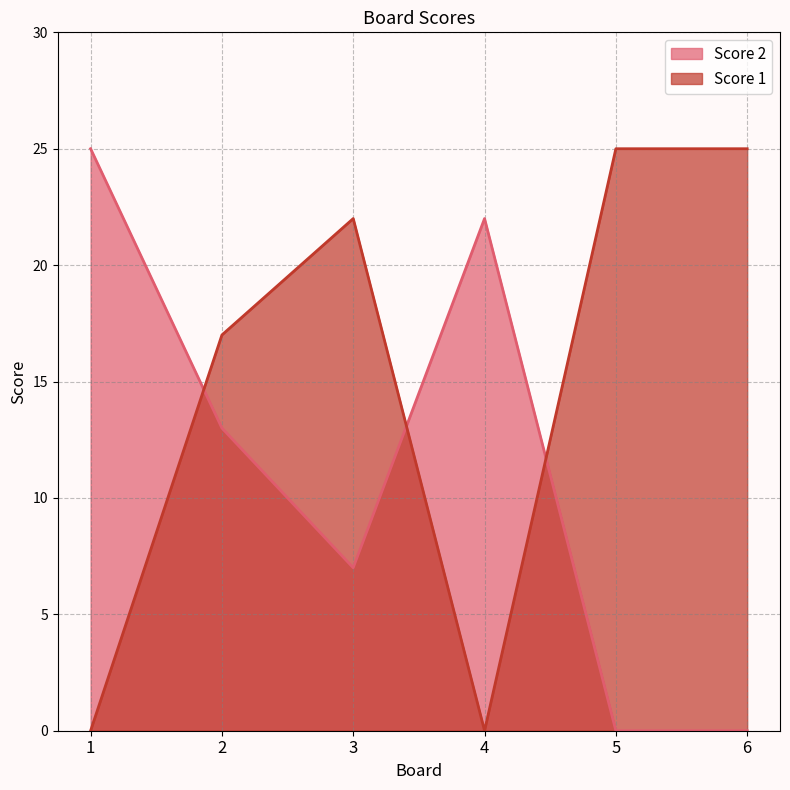

At how many categories does at least one series exceed 15?

6